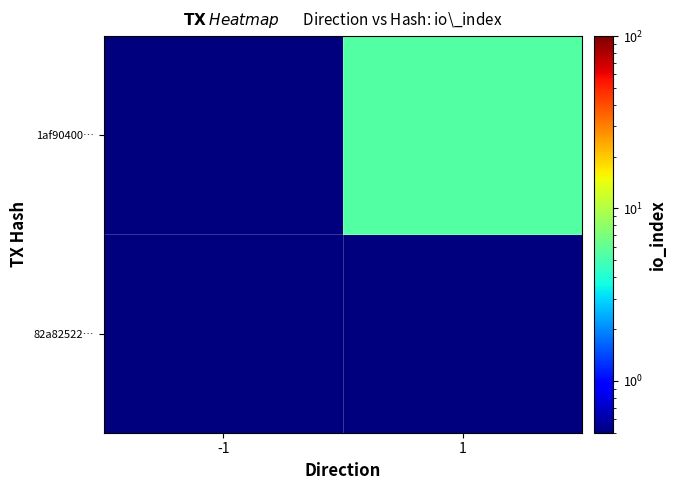

Which label corresponds to the largest value in the chart?

1